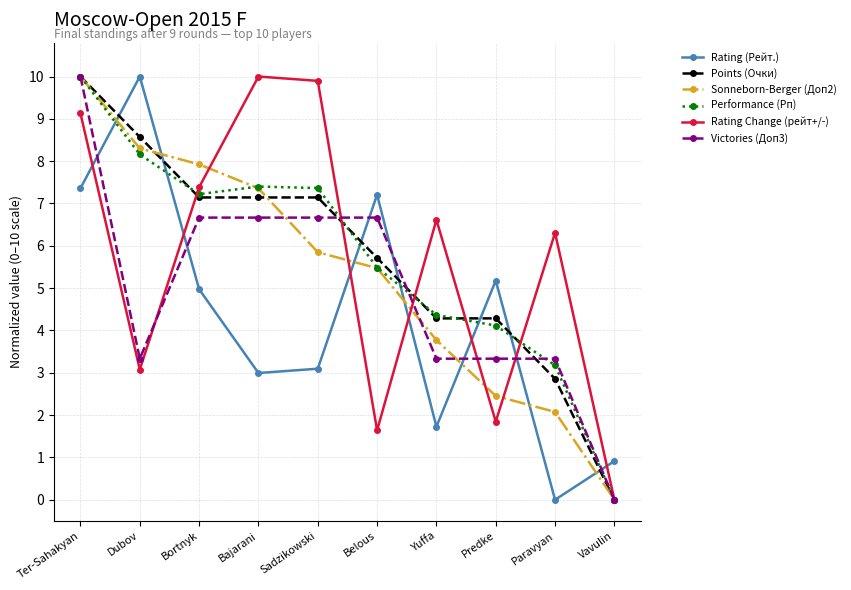

True or false: Rating (Рейт.) and Victories (Доп3) cross at least once.

True